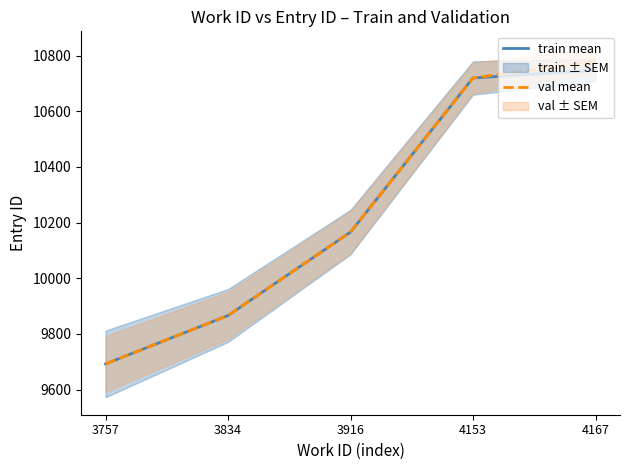

Reading left to right, transcribe all the data shown in this chart.

train mean: 9692	9866	10166	10720	10748
val mean: 9692	9866	10166	10720	10780